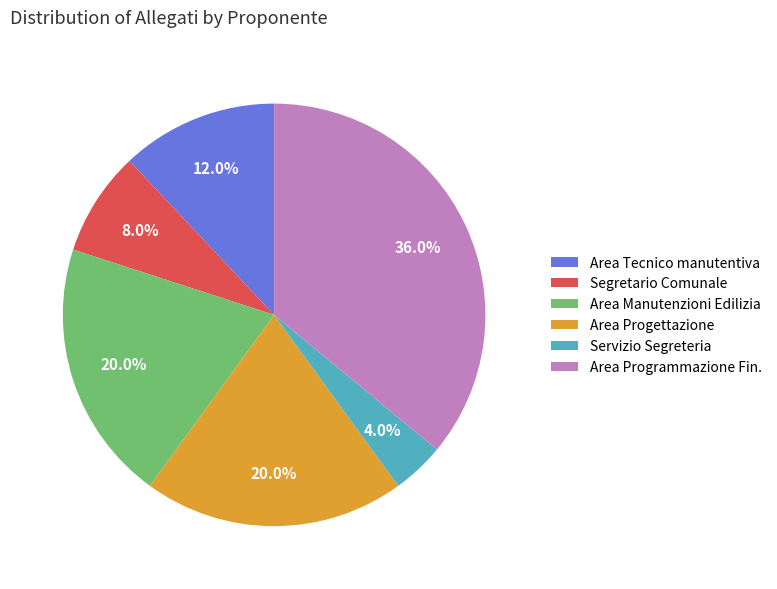

What is the ratio of the value at Area Manutenzioni Edilizia to the value at Servizio Segreteria?

5.0